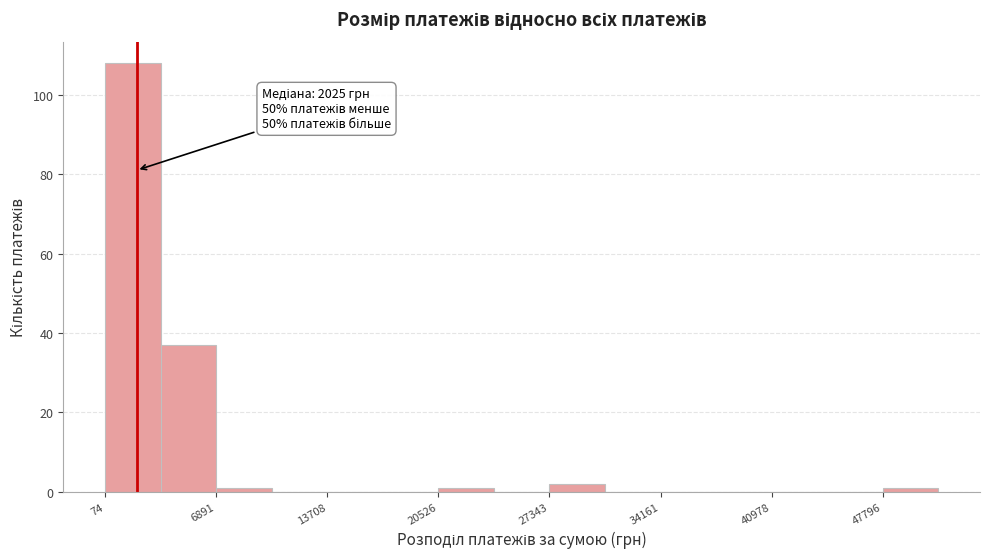

Read against the x-axis, roughly where is the centre of the tallest bar?

2000